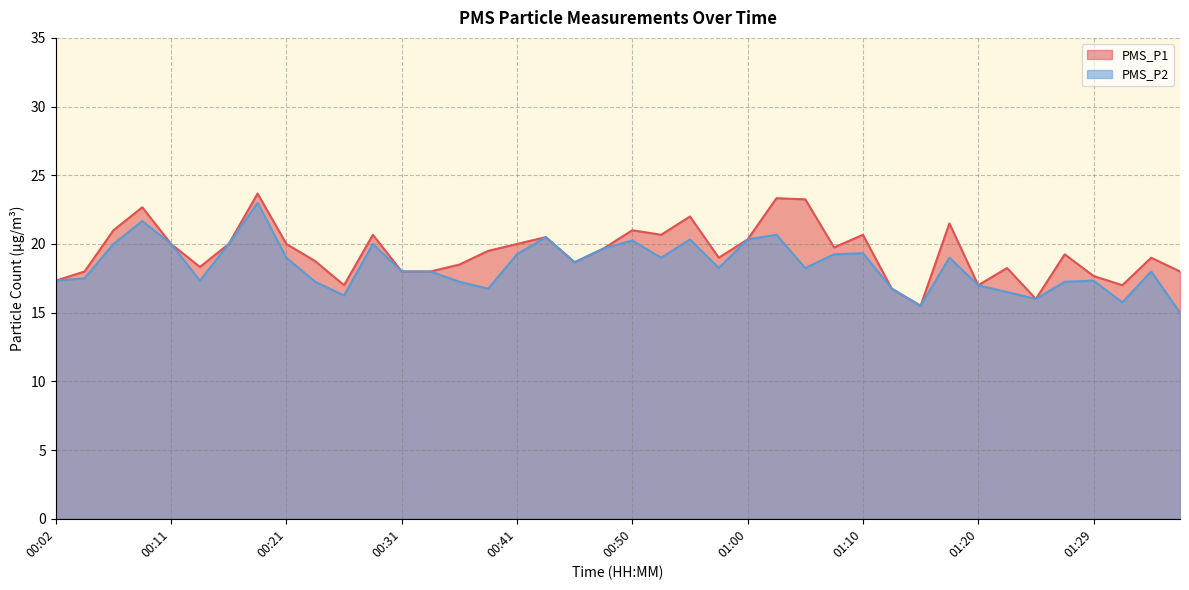

What is the sum of all PMS_P2 values?

737.2